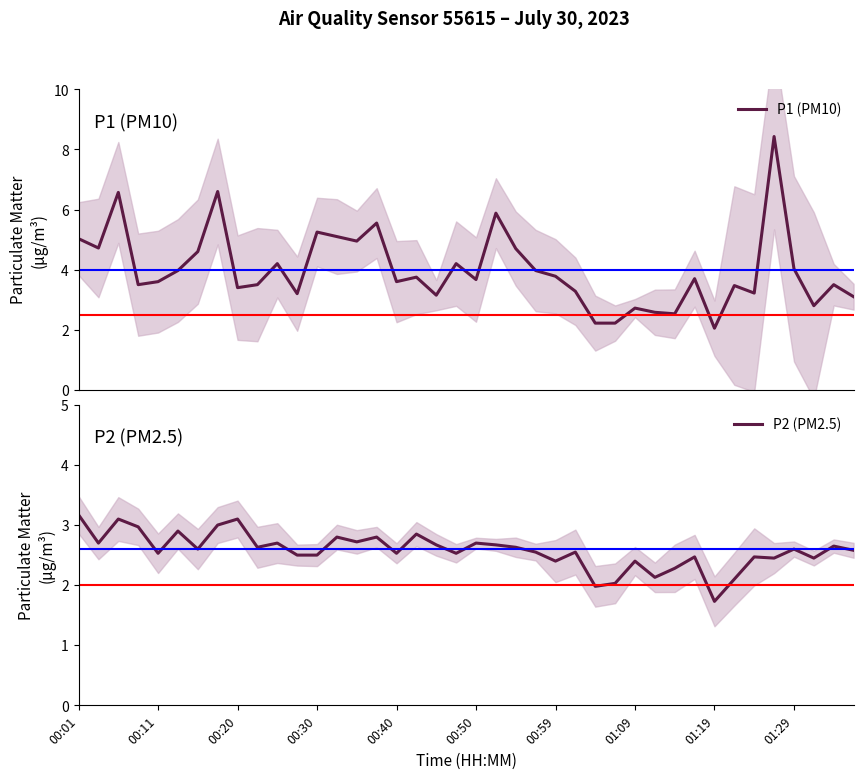

What is the value of the P2 (PM2.5) point at the 33rd from the left?

1.7